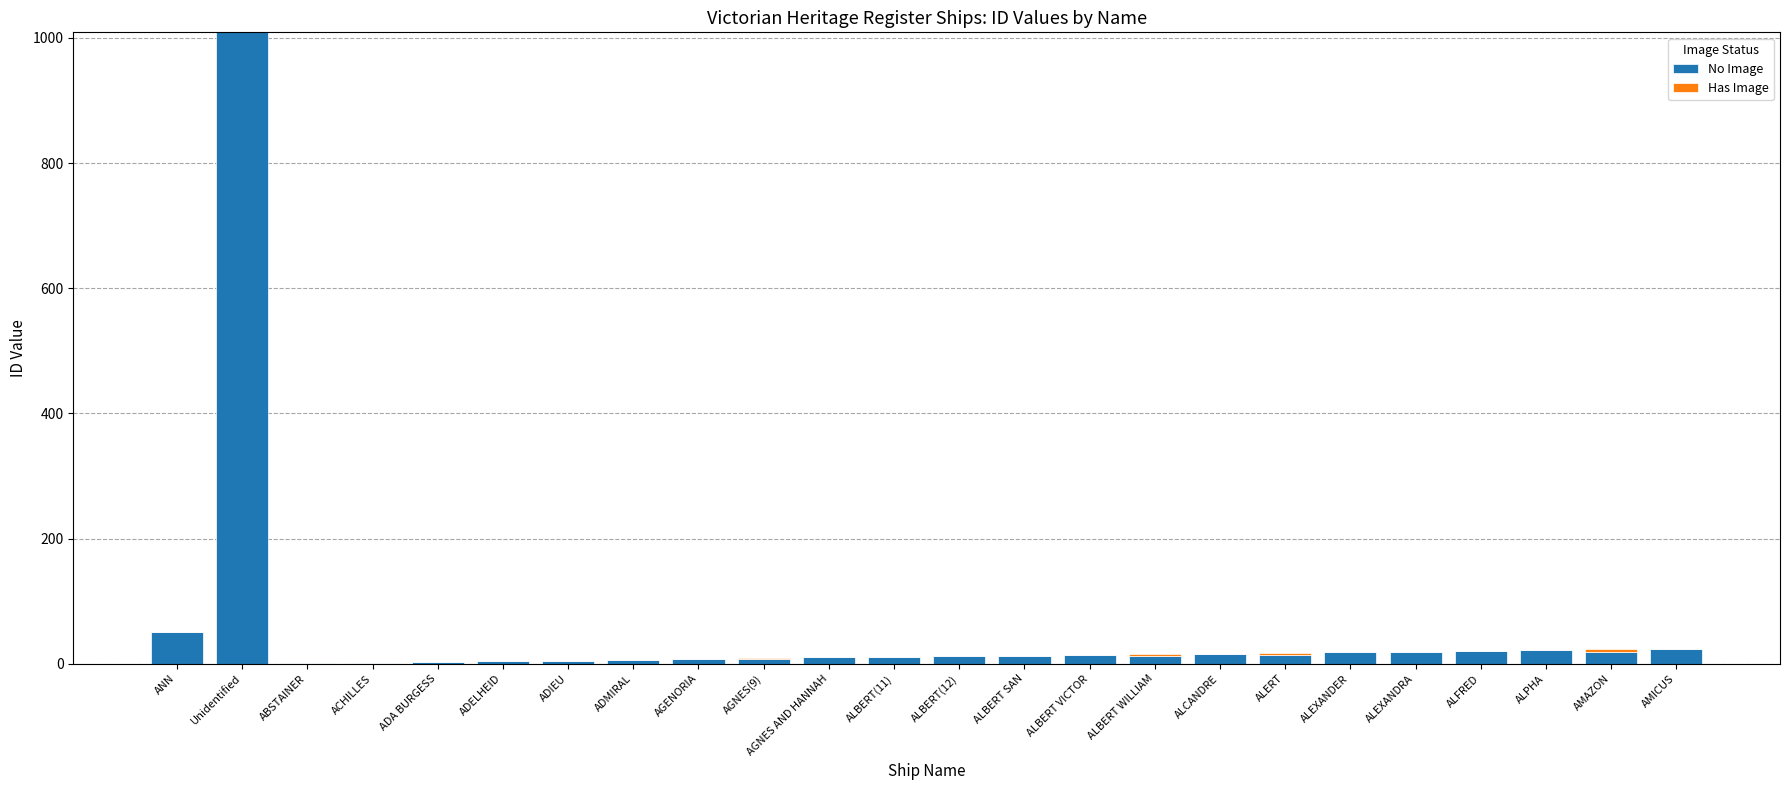

What is the sum of all No Image values?

1318.2